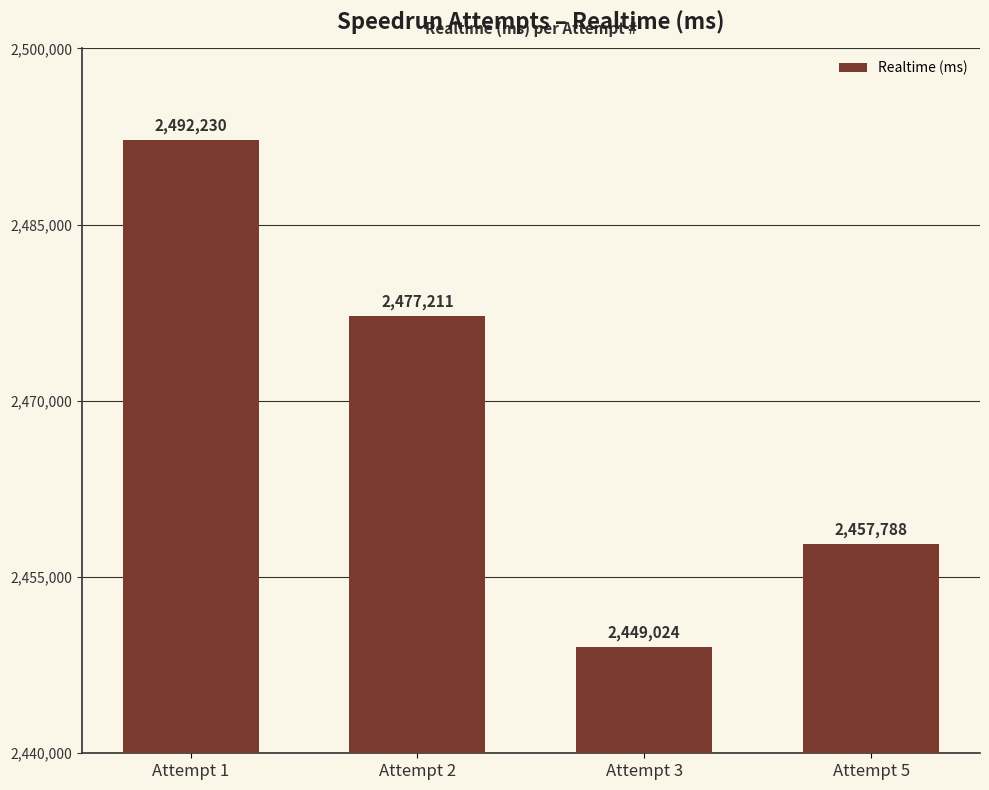

The chart shows a value of 2457788 at Attempt 5. True or false?

True